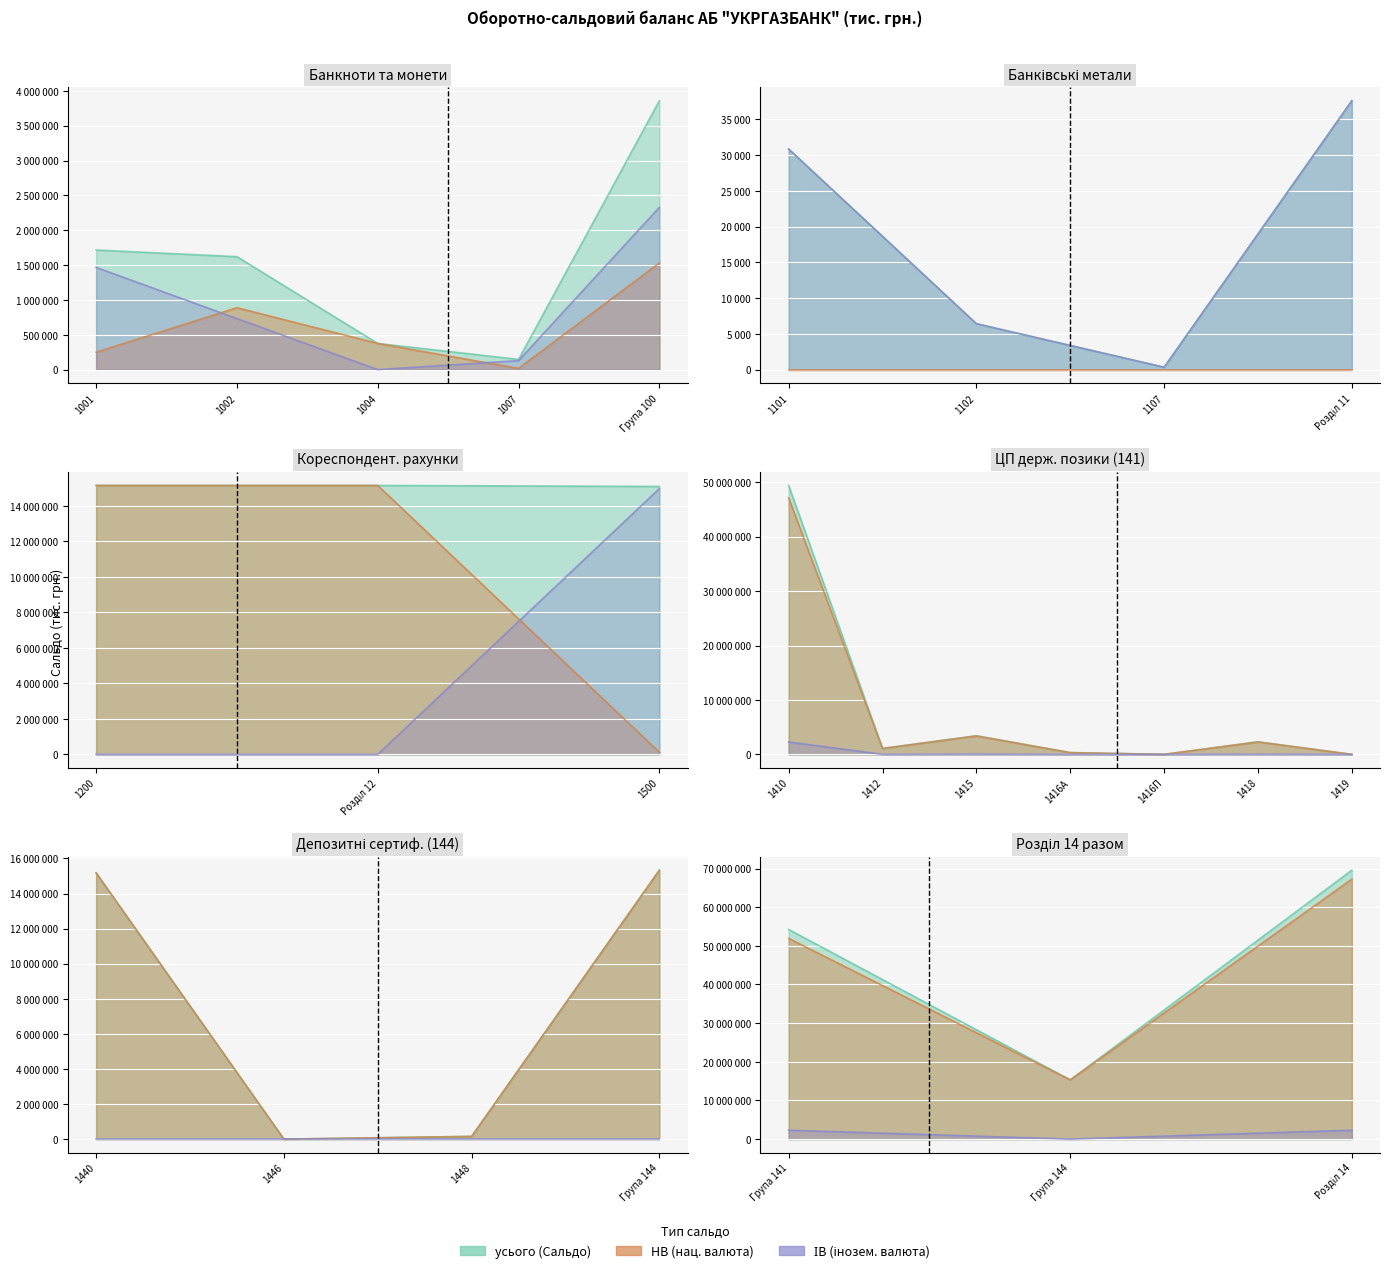

What is the value of the Сальдо НВ point at the 12th from the left?

375412